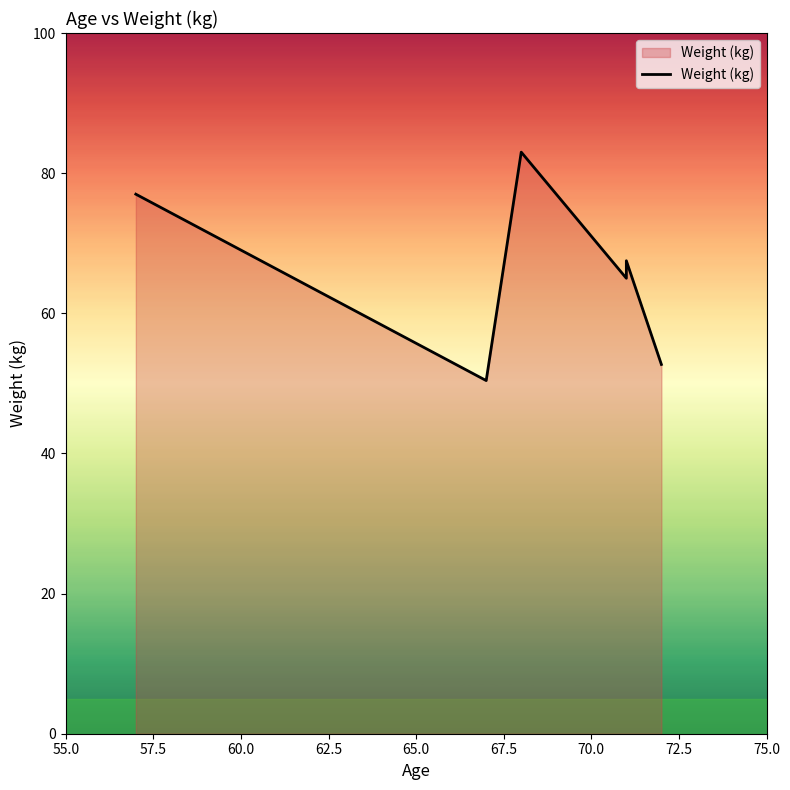

Reading right to left, what are all the values shown in this chart?

52.7	67.5	65.0	83.0	50.4	77.0